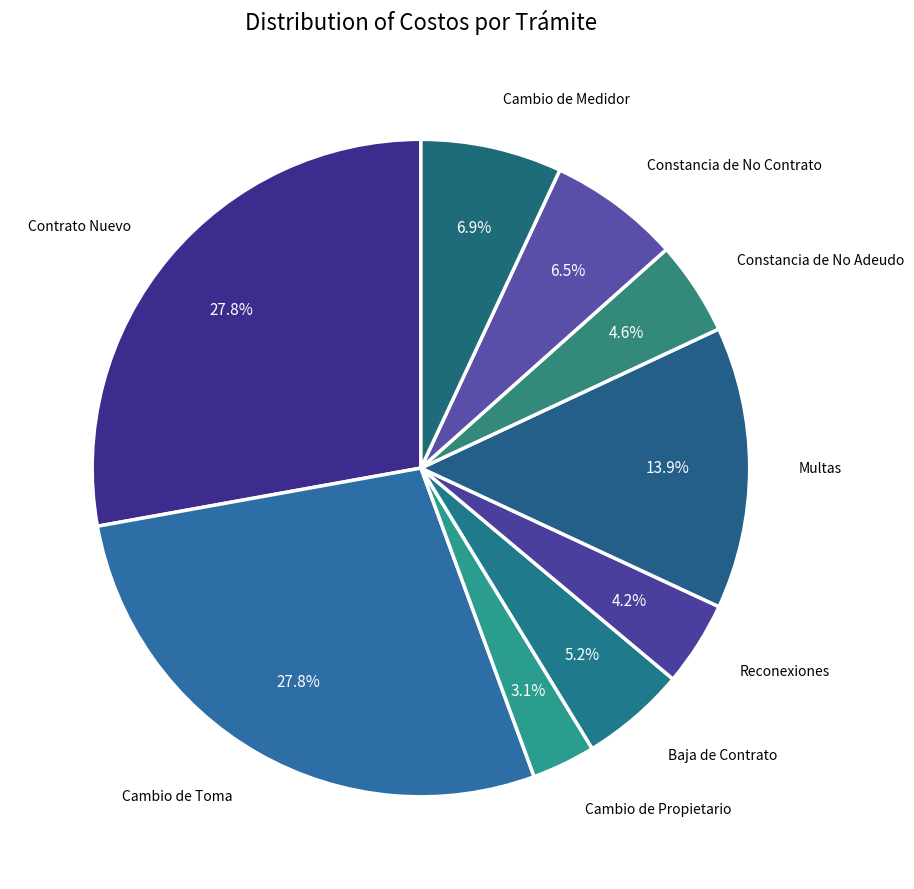

Count the number of slices in the pie.

9